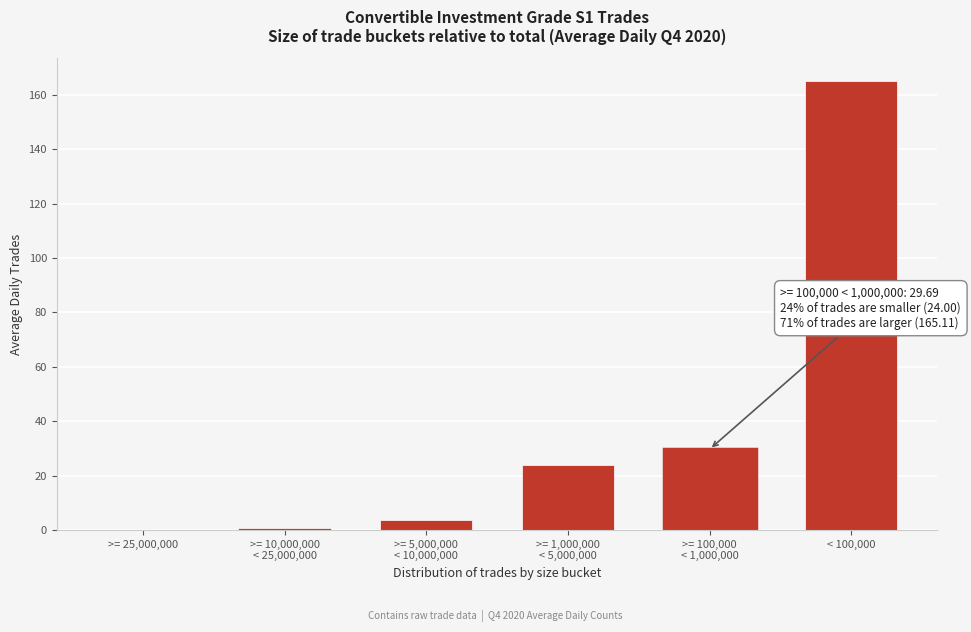

The chart shows a value of 165.1 at < 100,000. True or false?

True